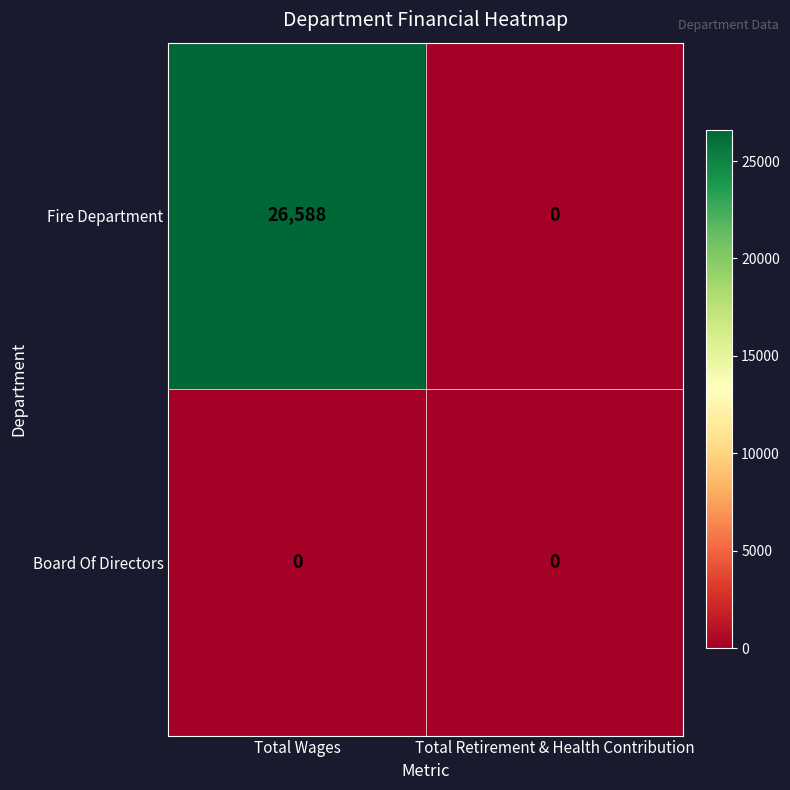

Which series has the largest total across all categories?

Fire Department